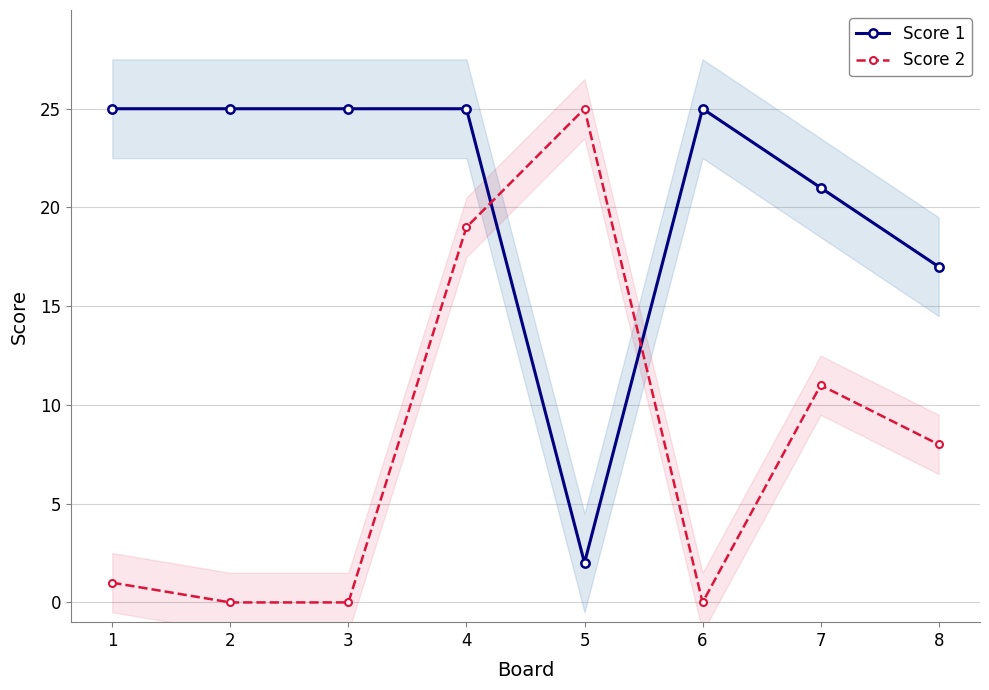

How many categories are shown in the chart?

8